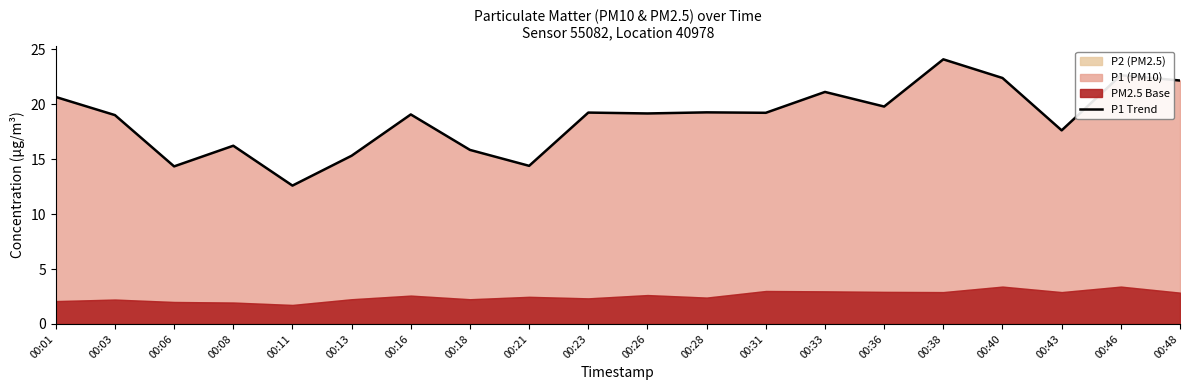

What is the average value?

18.7